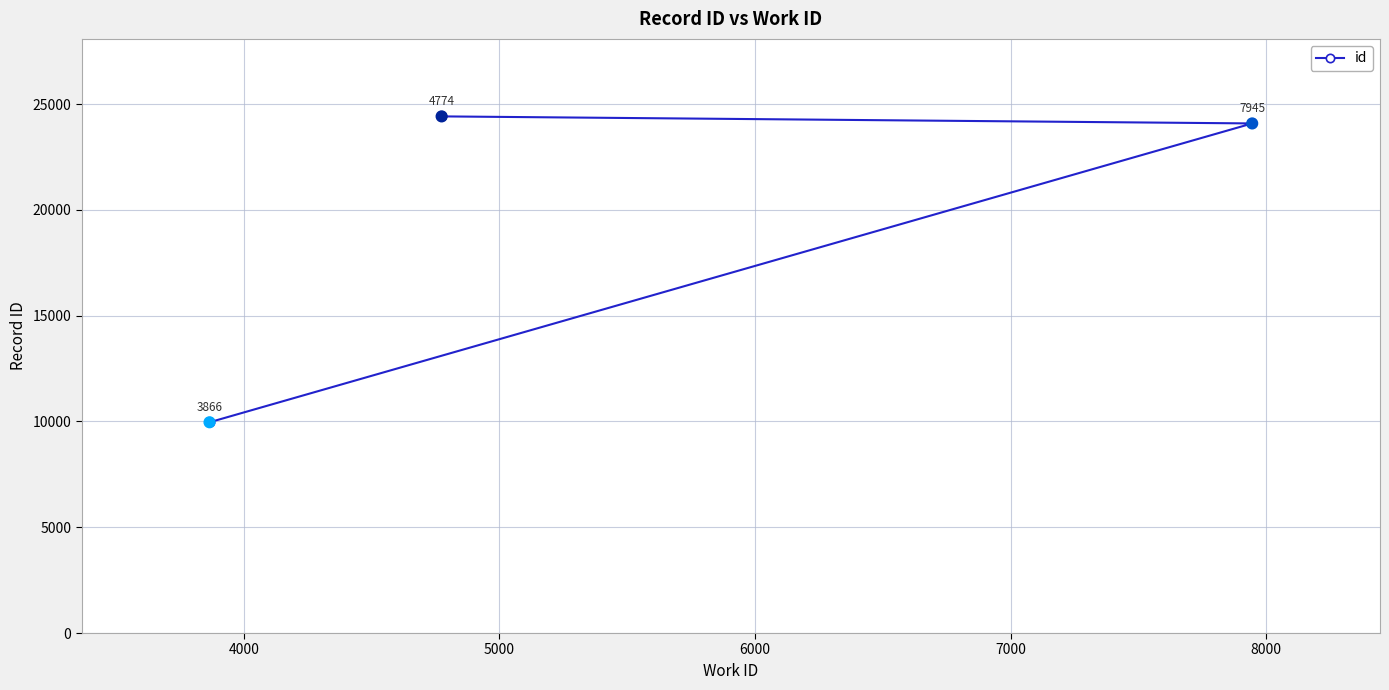

What is the maximum value shown in the chart?

24420